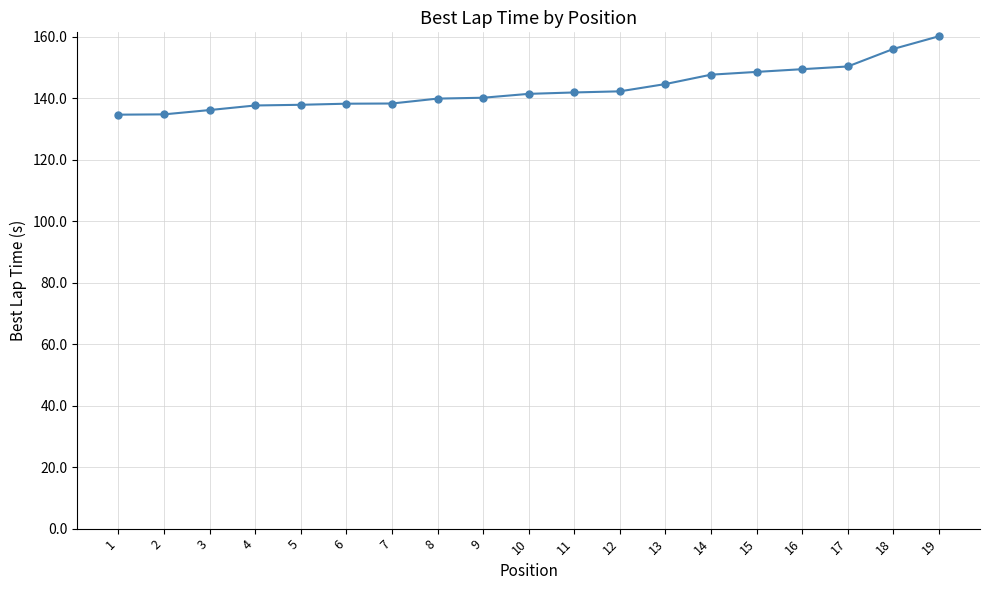

What is the greatest value displayed?

160.2